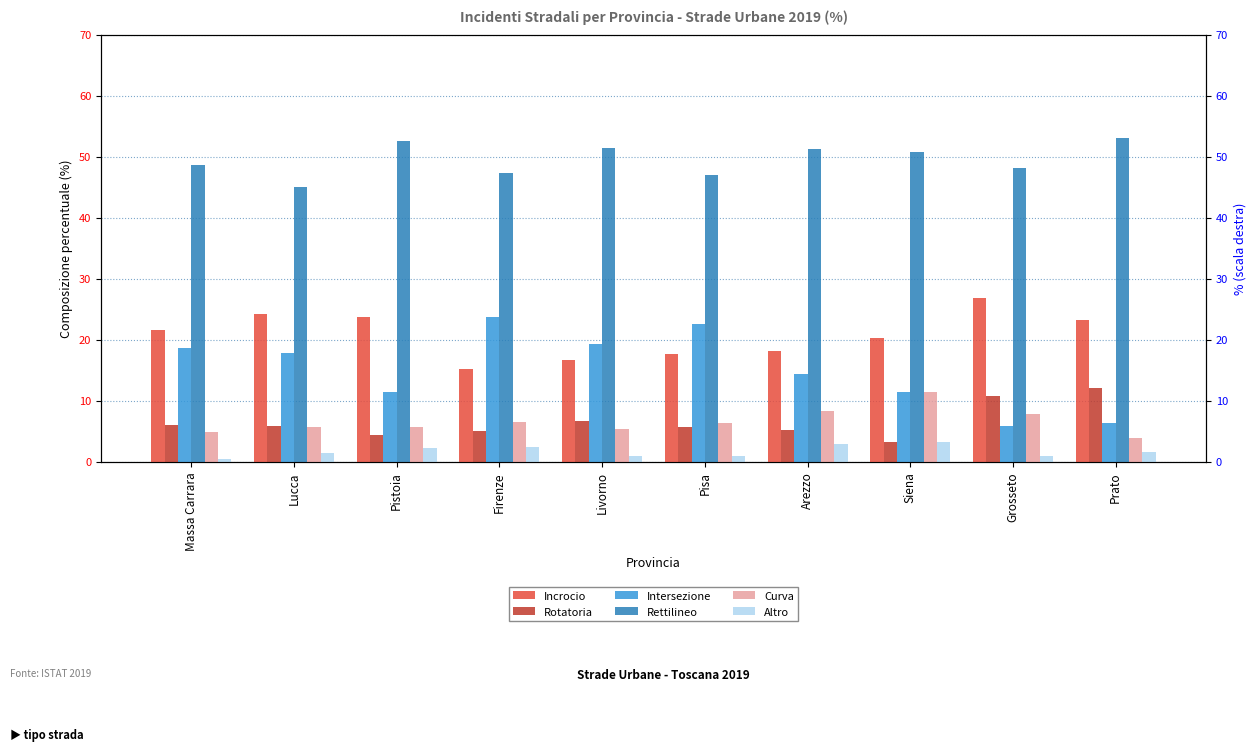

What is the difference between the Rotatoria values at Pistoia and Livorno?

2.2